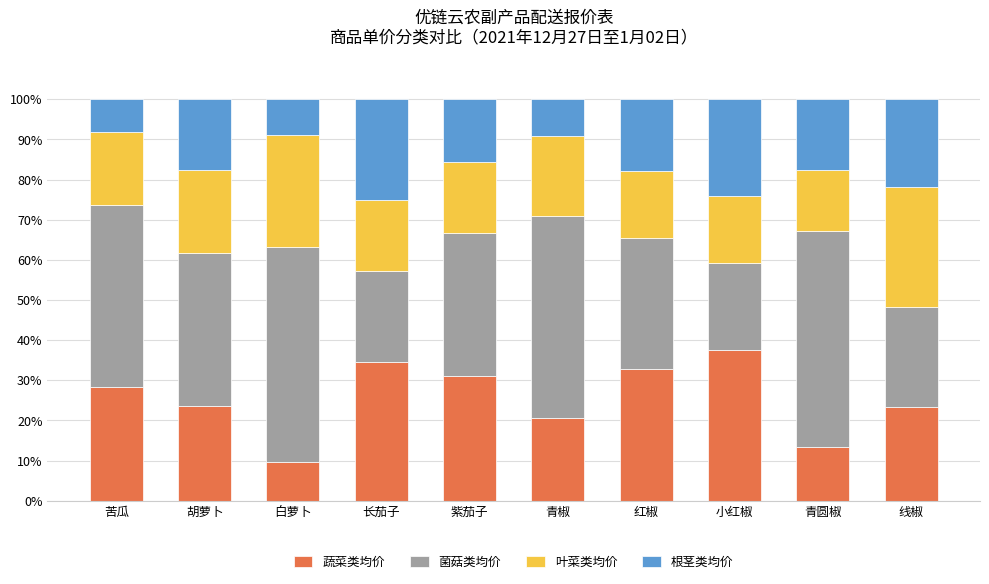

What is the average value of the 蔬菜类均价 series?

25.5